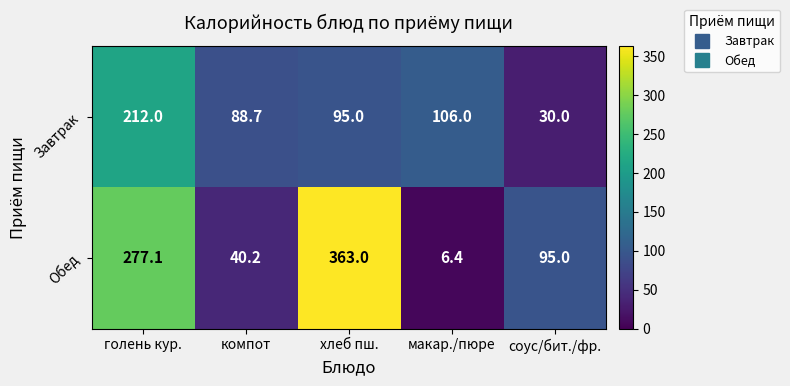

What is the total value across all series at макар./пюре?

112.4